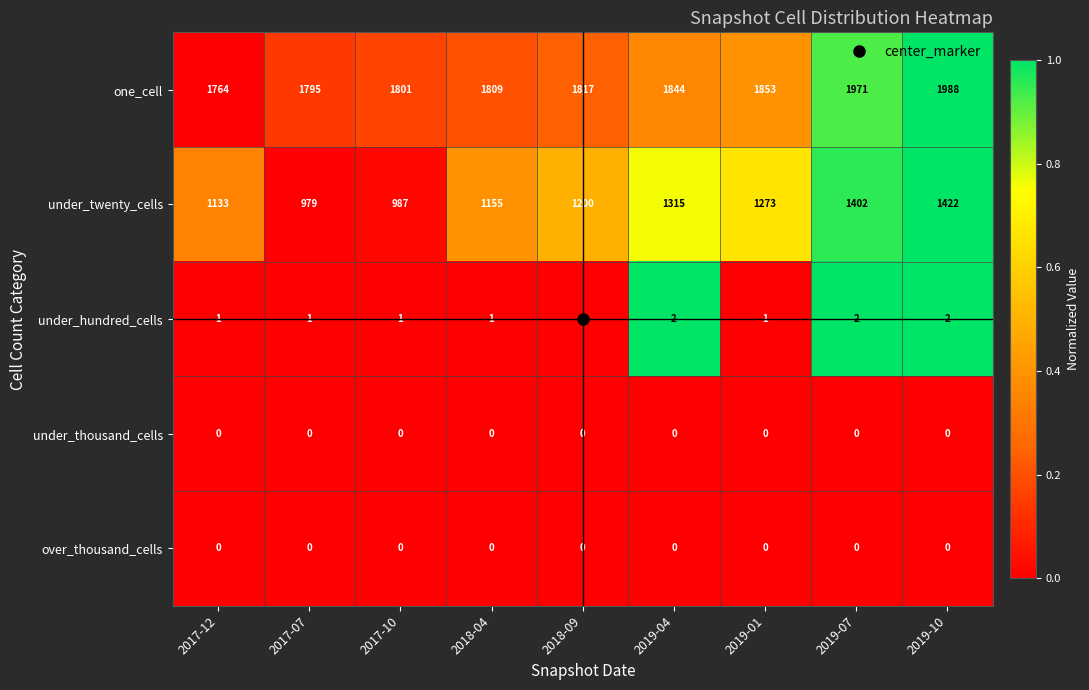

List the labels in order of under_twenty_cells value, largest first.

2019-10, 2019-07, 2019-04, 2019-01, 2018-09, 2018-04, 2017-12, 2017-10, 2017-07